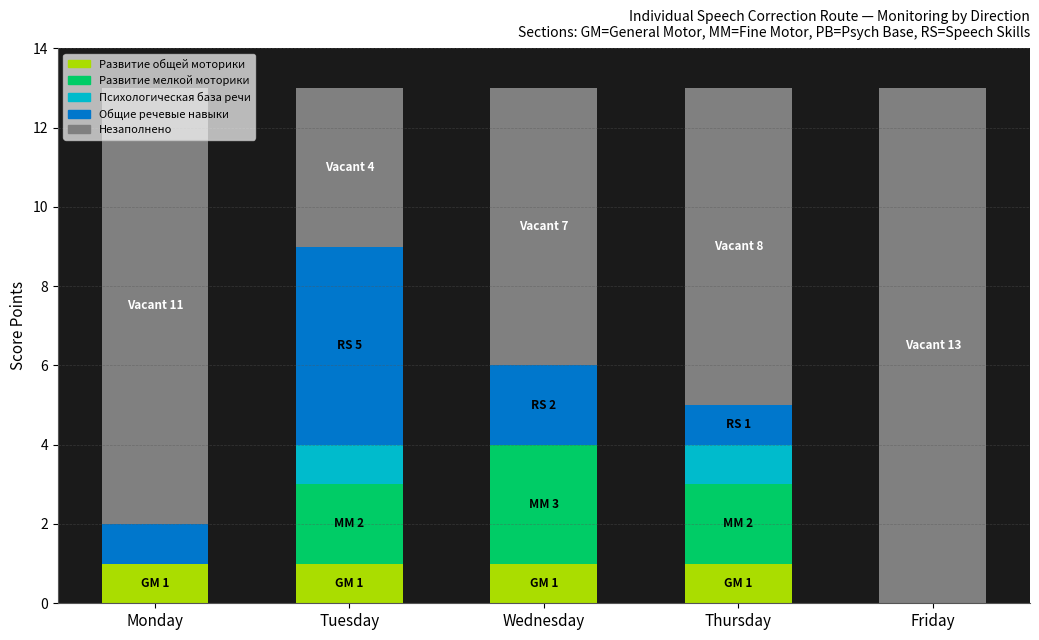

What is the total value across all series at Friday?

13